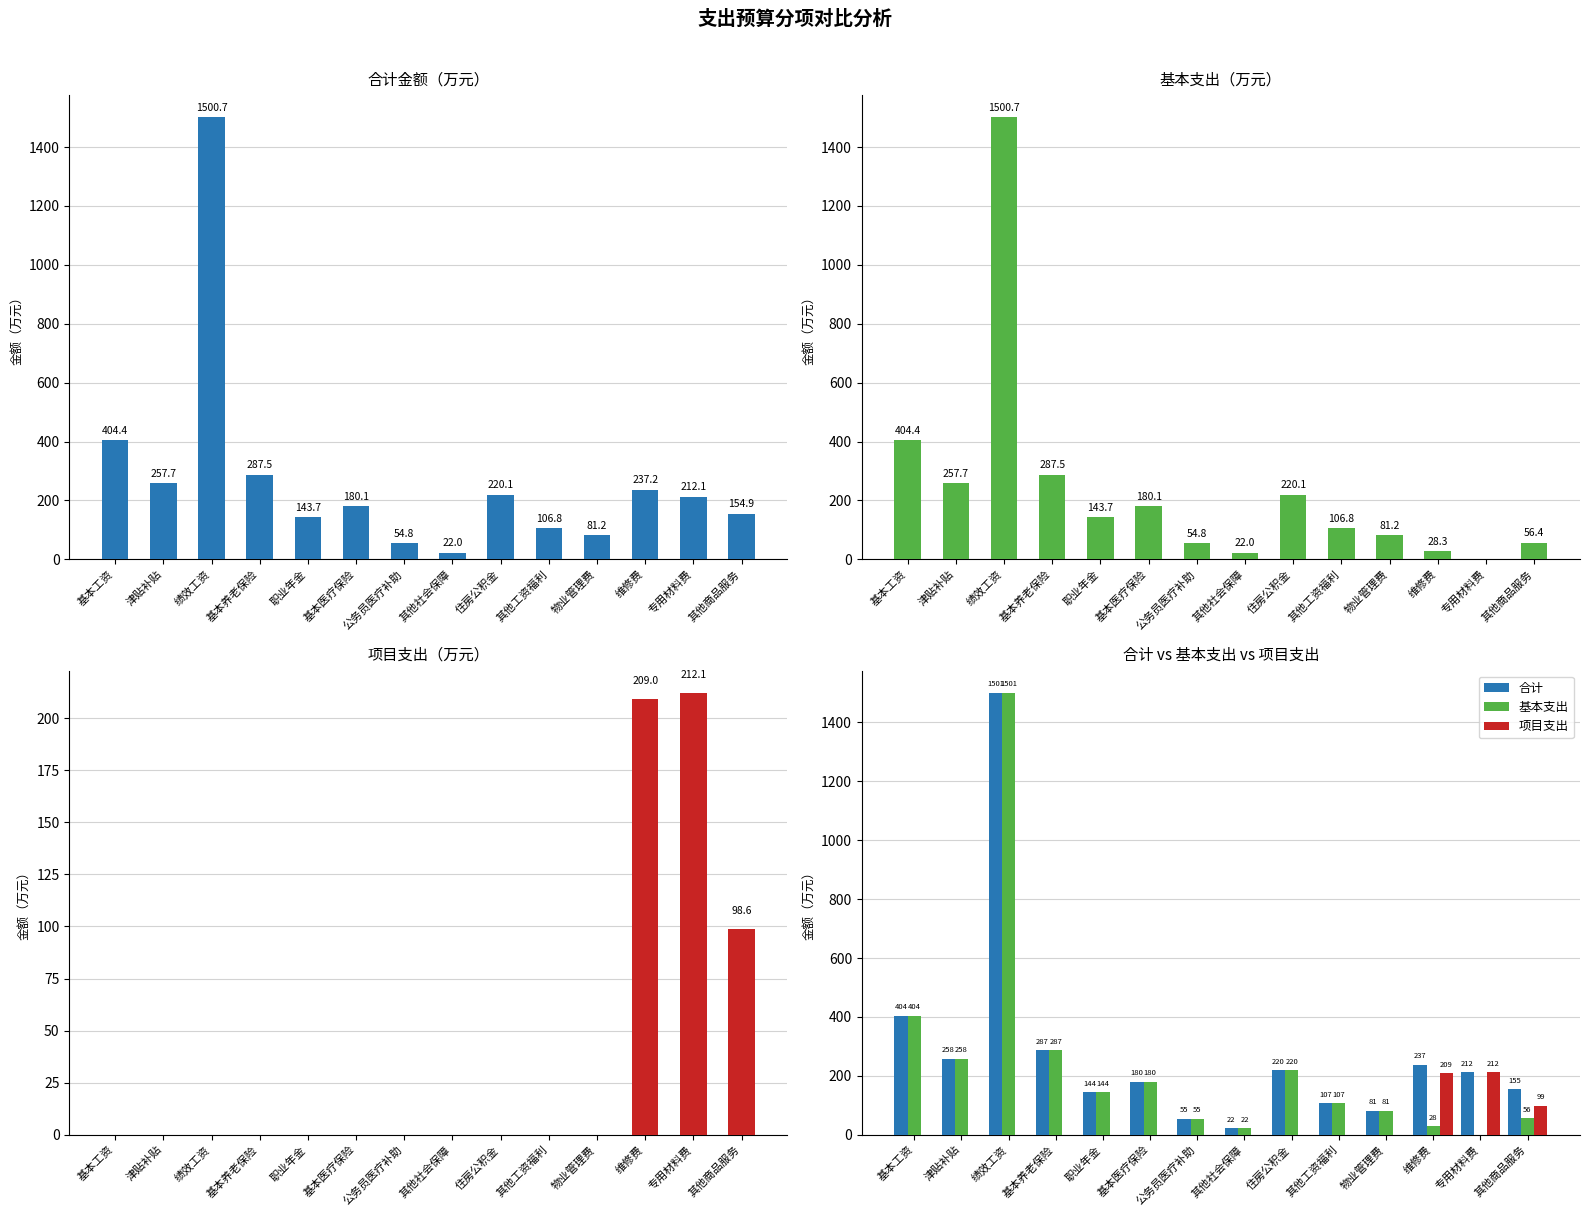

Rank the series at 维修费 from highest to lowest value.

合计, 项目支出, 基本支出